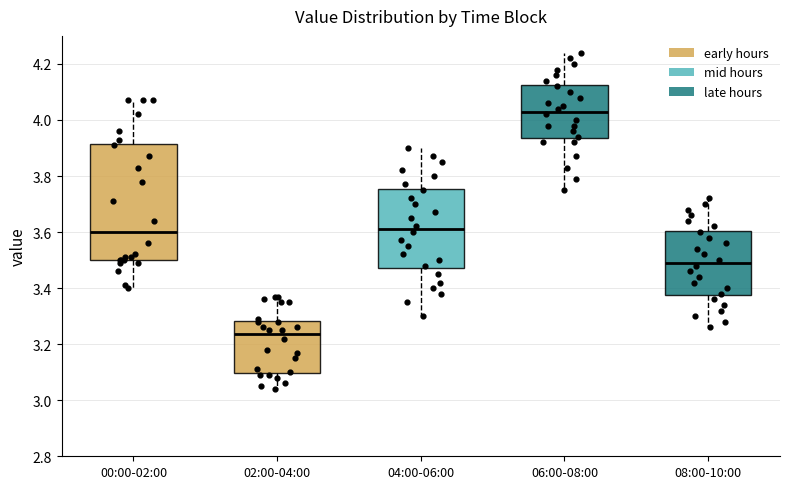

Which box's median line is the lowest?

02:00-04:00